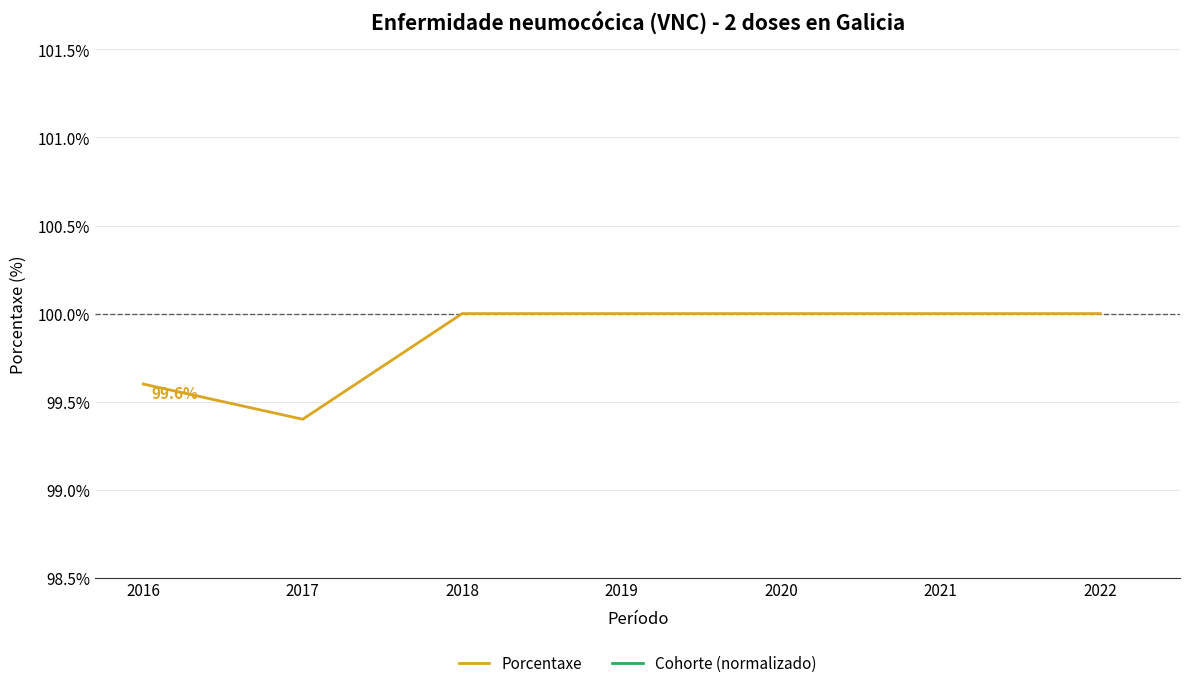

What is the sum of all Cohorte (normalizado) values?

1038.3